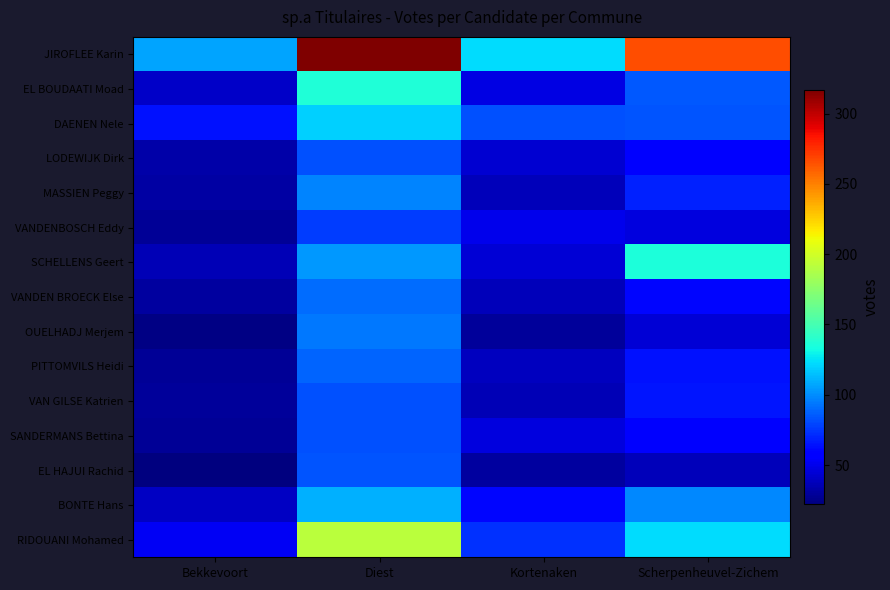

Rank the series at Diest from lowest to highest value.

VANDENBOSCH Eddy, LODEWIJK Dirk, SANDERMANS Bettina, VAN GILSE Katrien, EL HAJUI Rachid, PITTOMVILS Heidi, VANDEN BROECK Else, OUELHADJ Merjem, MASSIEN Peggy, SCHELLENS Geert, BONTE Hans, DAENEN Nele, EL BOUDAATI Moad, RIDOUANI Mohamed, JIROFLEE Karin